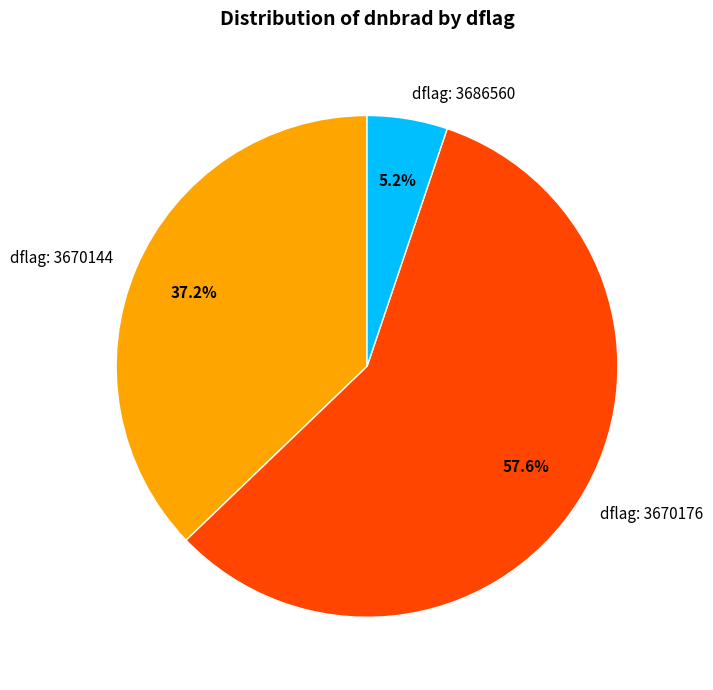

What is the largest slice in the pie chart?

dflag: 3670176